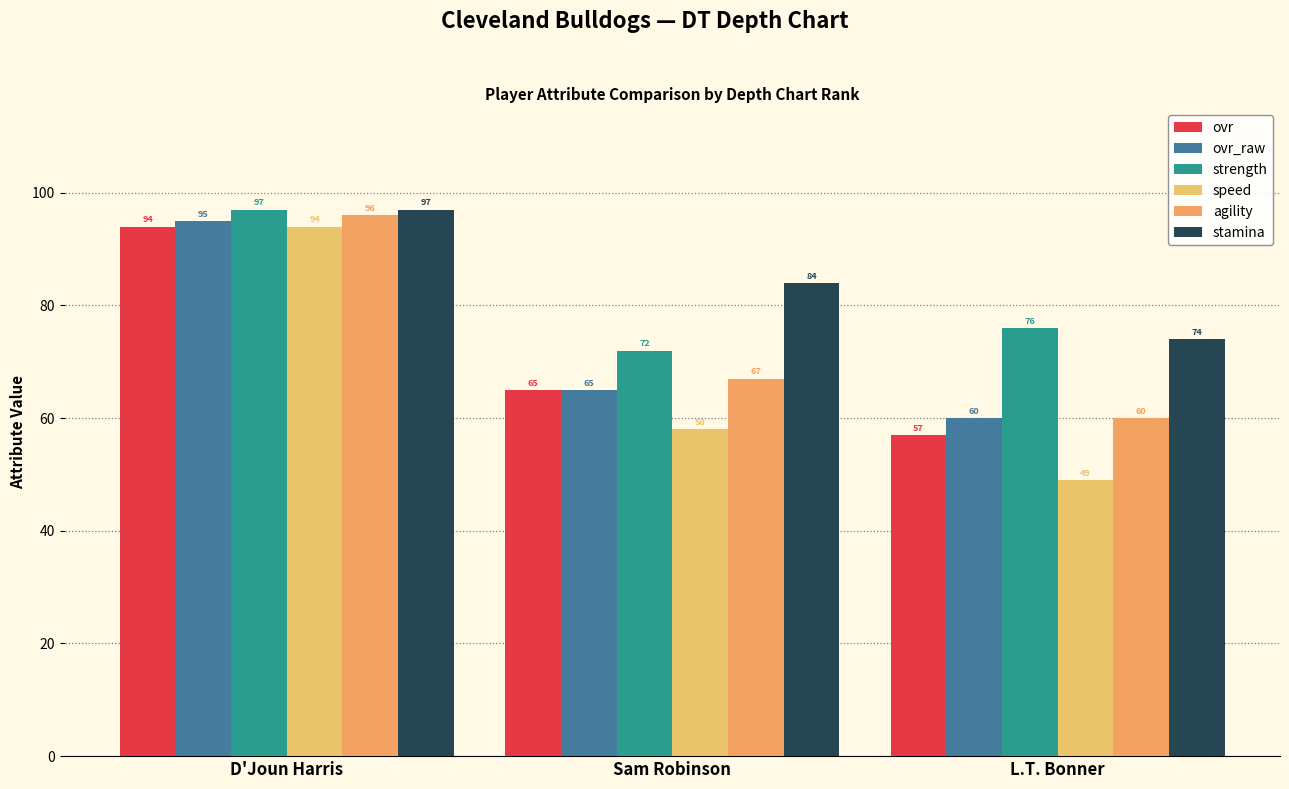

Reading left to right, list all the values displayed in this chart.

ovr: 94	65	57
ovr_raw: 95	65	60
strength: 97	72	76
speed: 94	58	49
agility: 96	67	60
stamina: 97	84	74